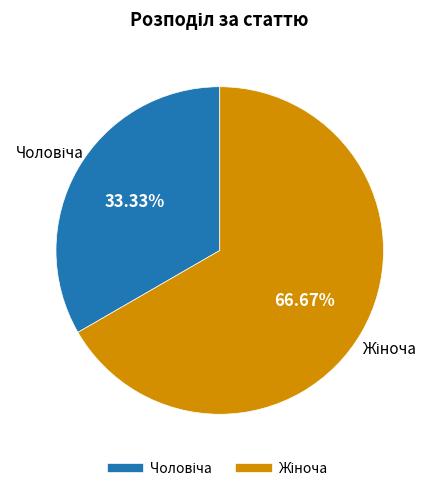

Is there any slice that represents more than half of the pie?

Yes